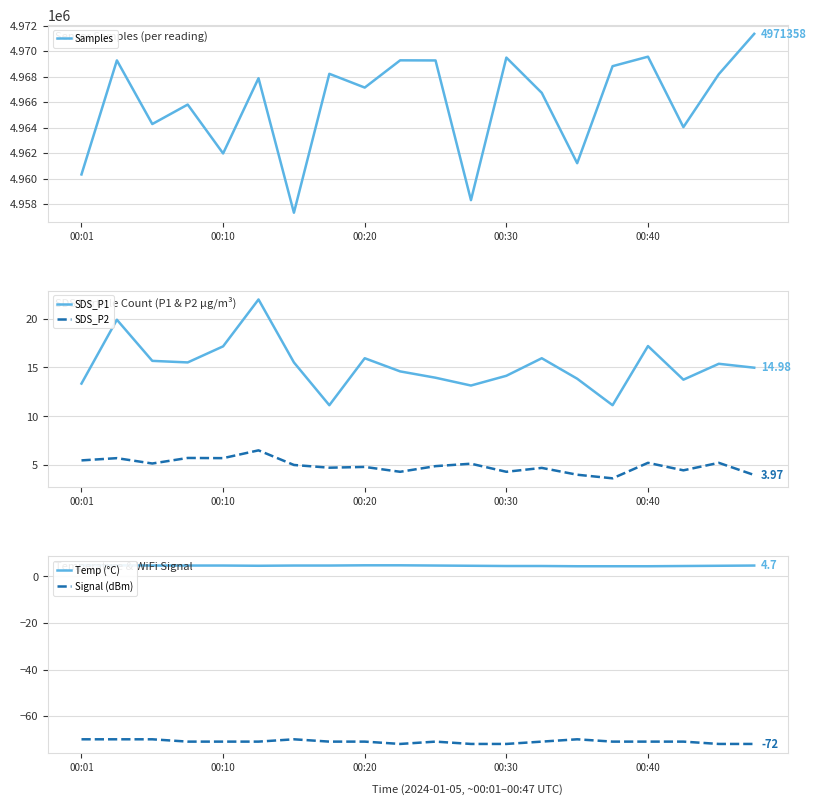

Reading right to left, what are all the values shown in this chart?

Samples: 4971358.0	4968193.0	4964036.0	4969565.0	4968820.0	4961204.0	4966725.0	4969493.0	4958305.0	4969269.0	4969278.0	4967140.0	4968221.0	4957319.0	4967874.0	4961971.0	4965807.0	4964278.0	4969274.0	4960322.0
SDS_P1: 15.0	15.4	13.8	17.2	11.1	13.8	15.9	14.2	13.2	13.9	14.6	15.9	11.1	15.5	22.0	17.2	15.5	15.7	19.9	13.3
SDS_P2: 4.0	5.2	4.5	5.2	3.6	4.0	4.7	4.3	5.1	4.9	4.3	4.8	4.7	5.0	6.5	5.7	5.7	5.2	5.7	5.5
Temp (°C): 4.7	4.6	4.5	4.4	4.4	4.4	4.5	4.5	4.6	4.7	4.8	4.8	4.7	4.7	4.6	4.7	4.7	4.7	4.8	4.9
Signal (dBm): -72.0	-72.0	-71.0	-71.0	-71.0	-70.0	-71.0	-72.0	-72.0	-71.0	-72.0	-71.0	-71.0	-70.0	-71.0	-71.0	-71.0	-70.0	-70.0	-70.0